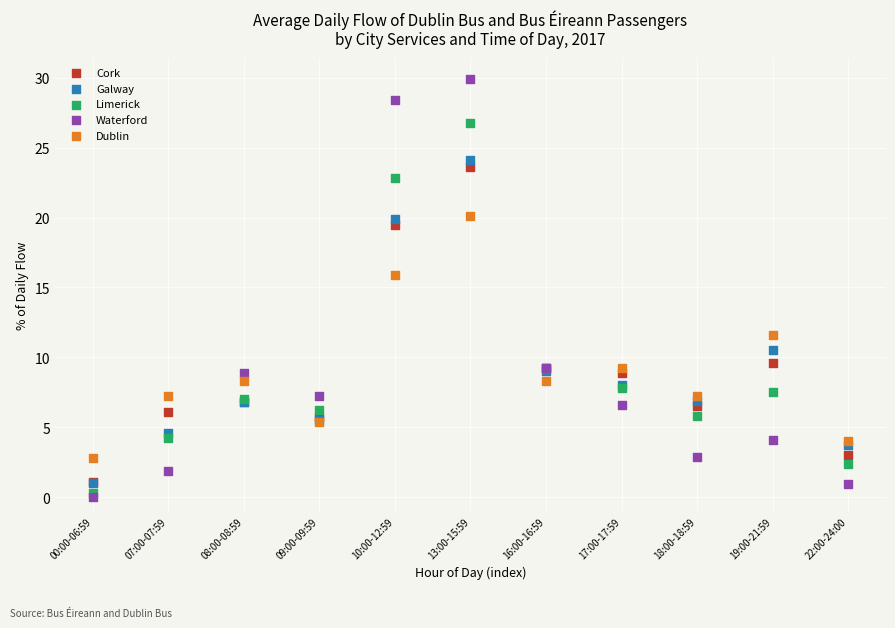

In the Galway series, what Y value is closest to 12?

10.5